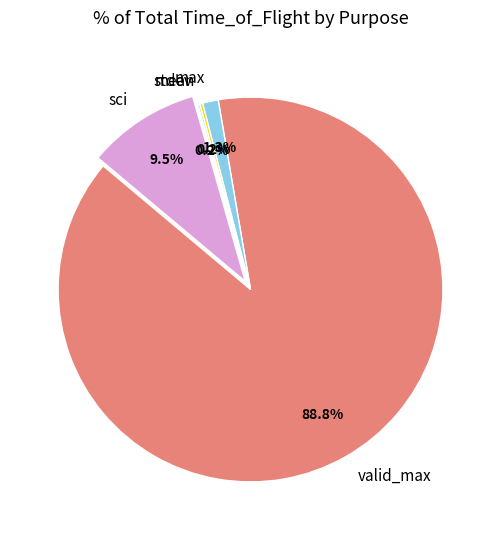

What portion of the pie excludes max?

98.7%